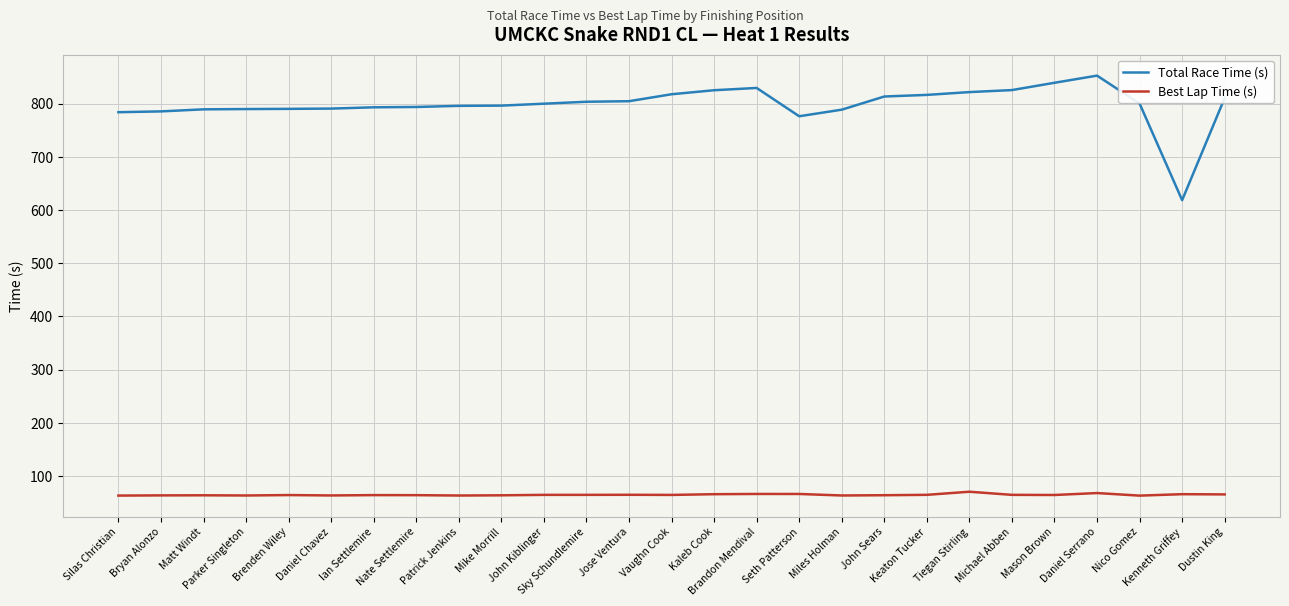

What position from the left is John Kiblinger?

11